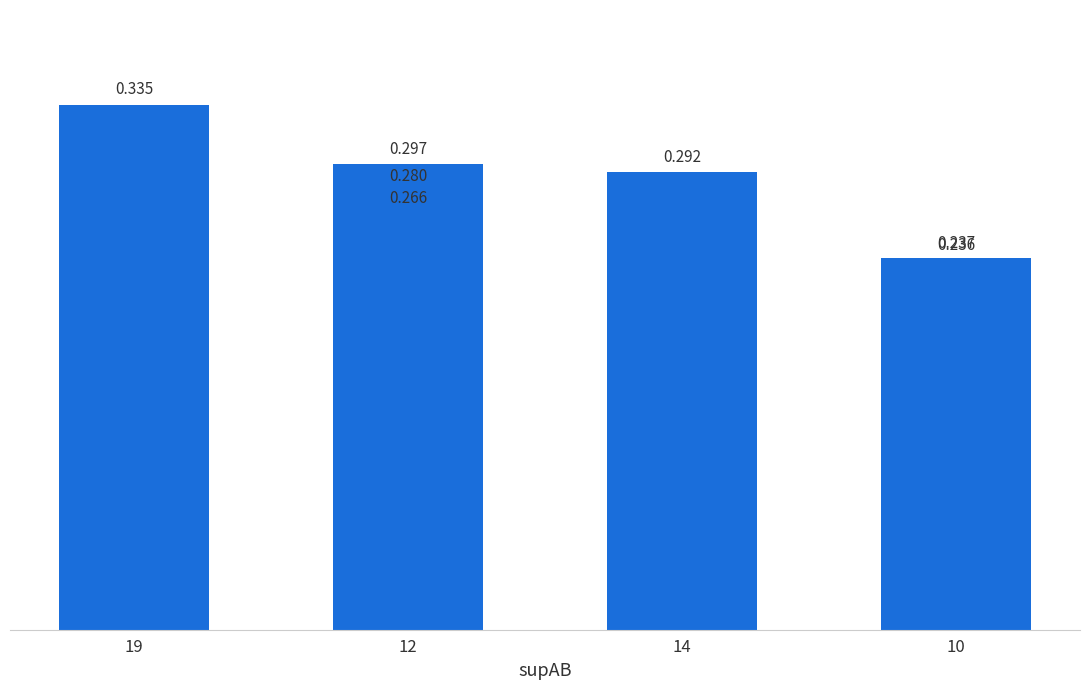

What is the smallest value displayed?

0.2